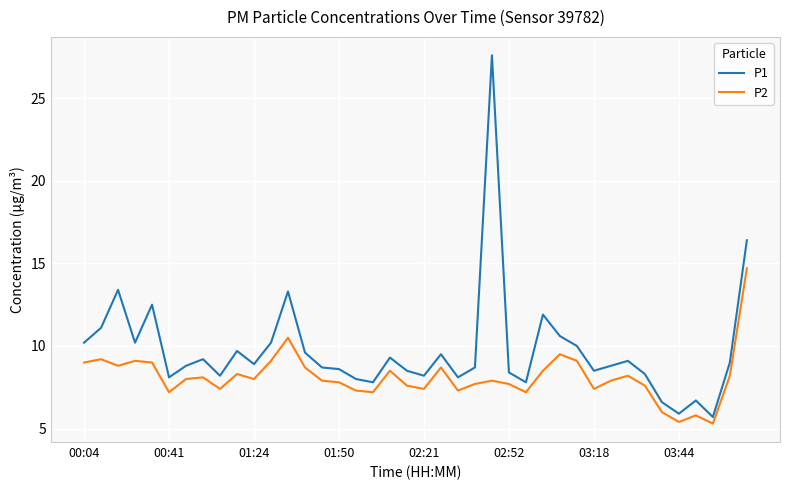

Which series has the widest spread of values?

P1